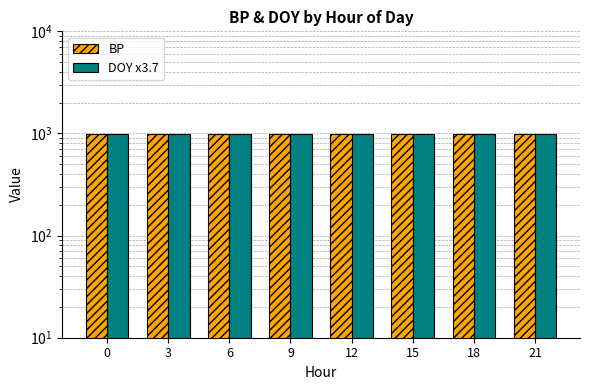

What is the difference between the maximum and second lowest values in the DOY x3.7 series?

2.8